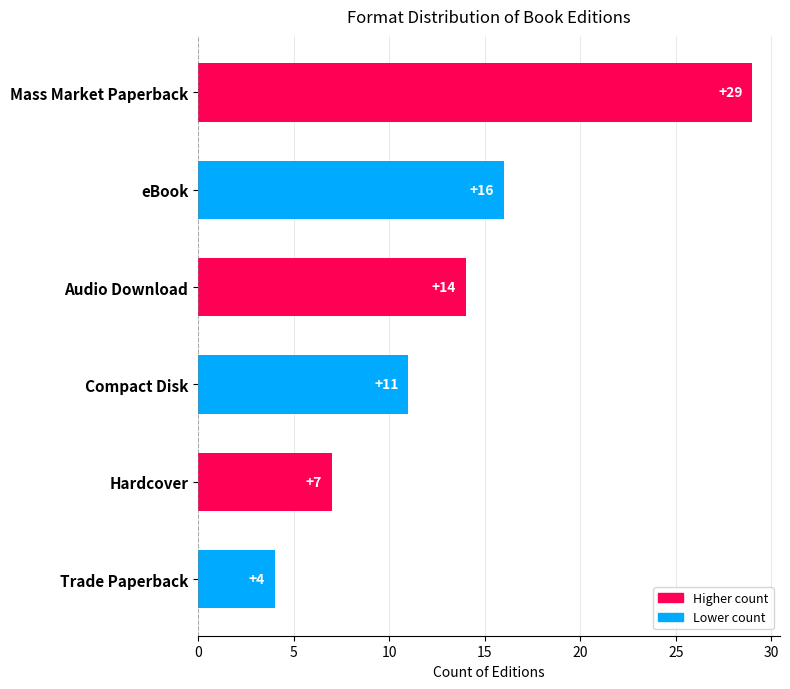

Where is the data nearest to the value 16?

eBook